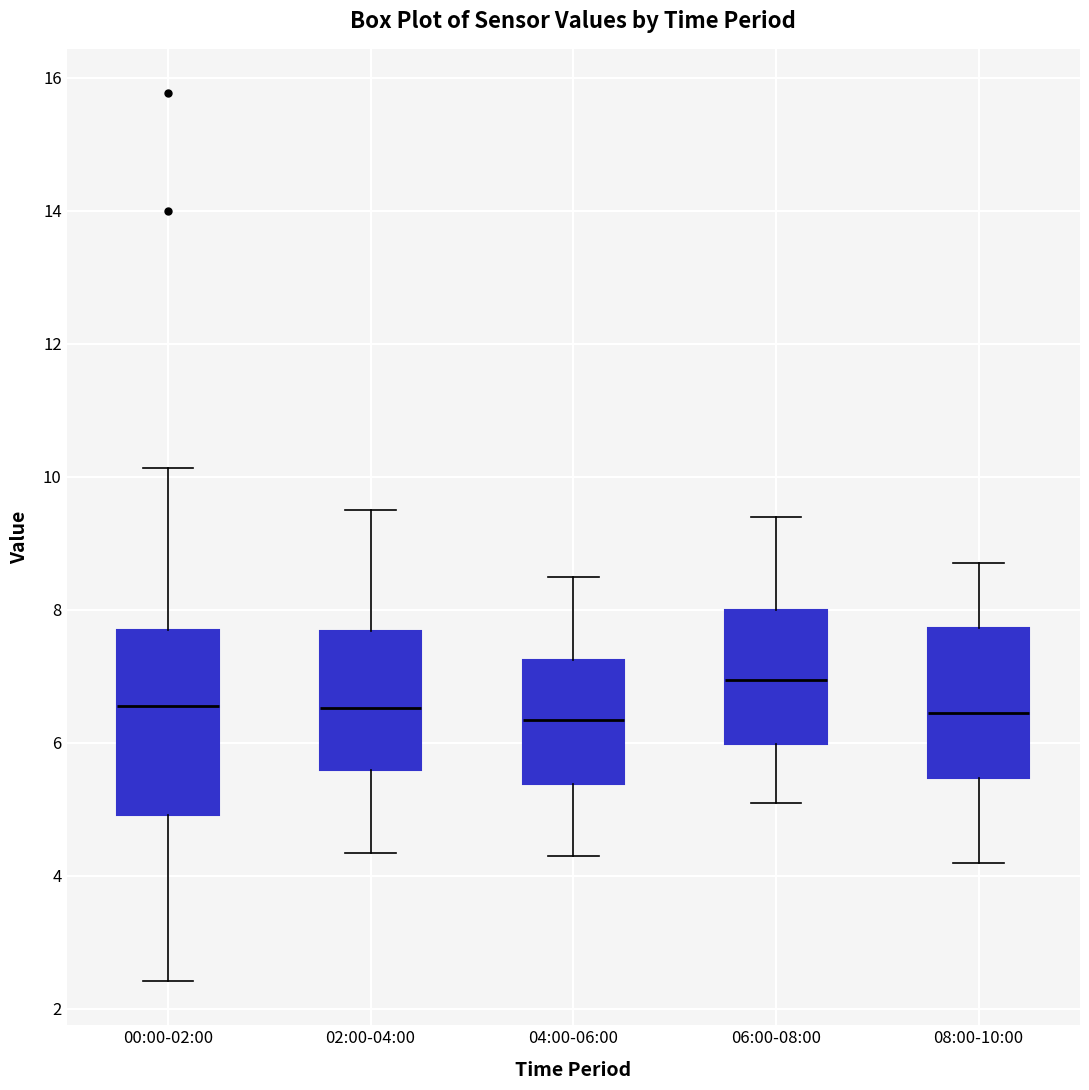

Where is the lower edge of the box for 00:00-02:00 on the y-axis? The values are not printed on the chart, so give them approximately, as read against the axis.

5.0